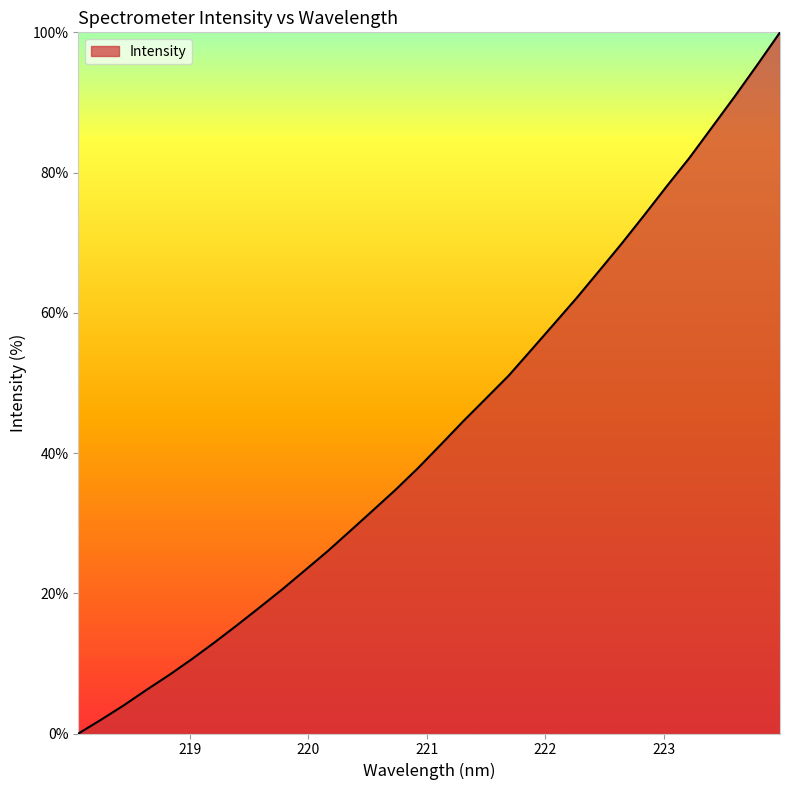

What is the maximum value shown in the chart?

100.0